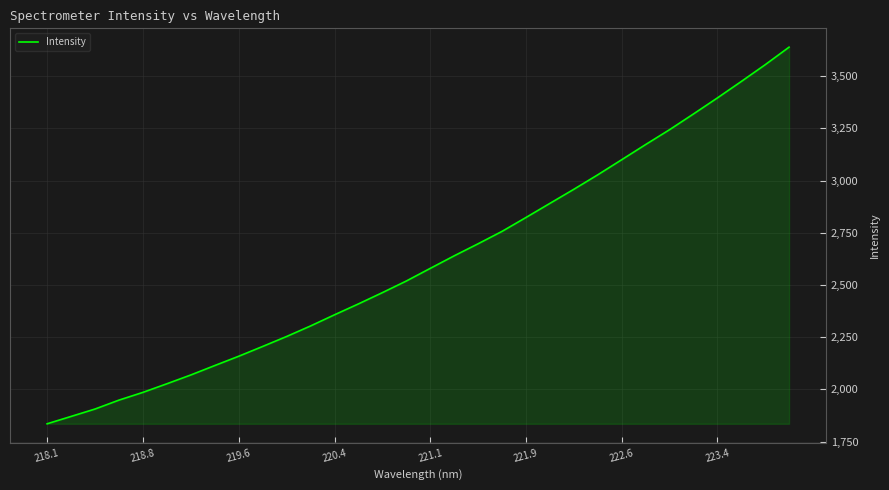

What is the greatest value displayed?

3638.8